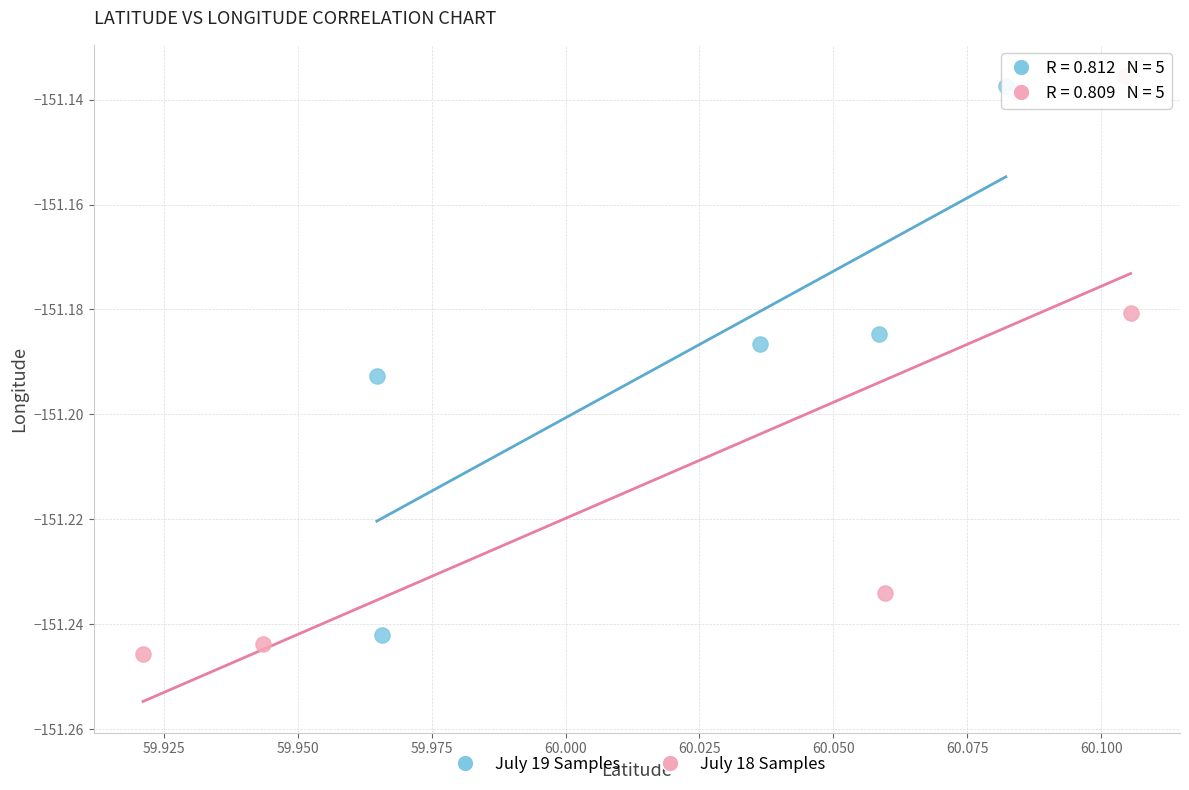

Which series has the widest spread of Y values?

July 18 Samples